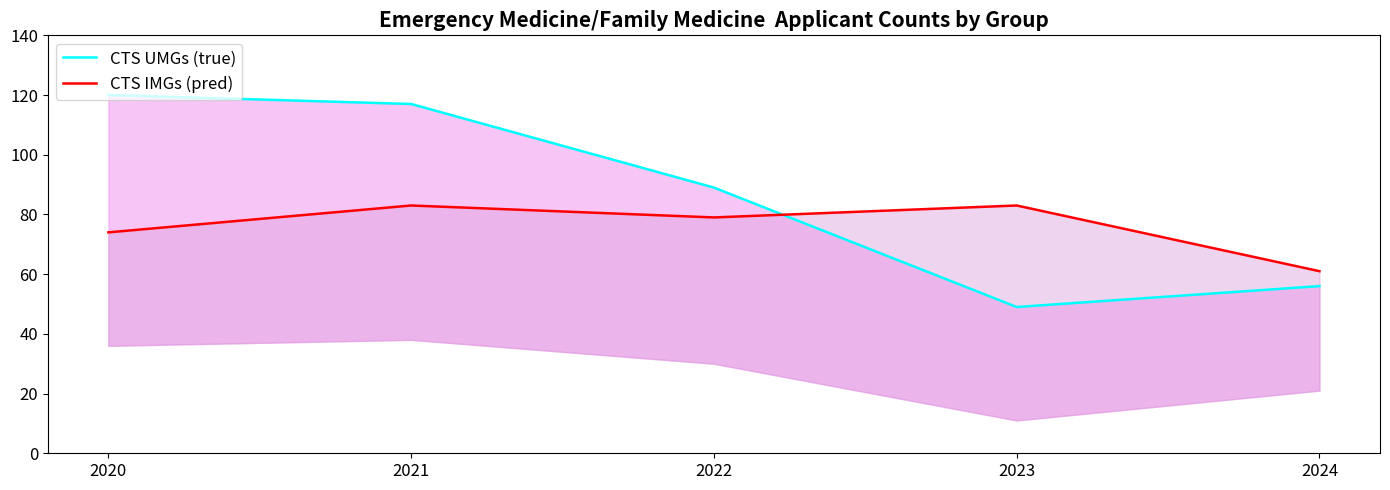

What is the difference between the CTS IMGs (pred) values at 2021 and 2022?

4